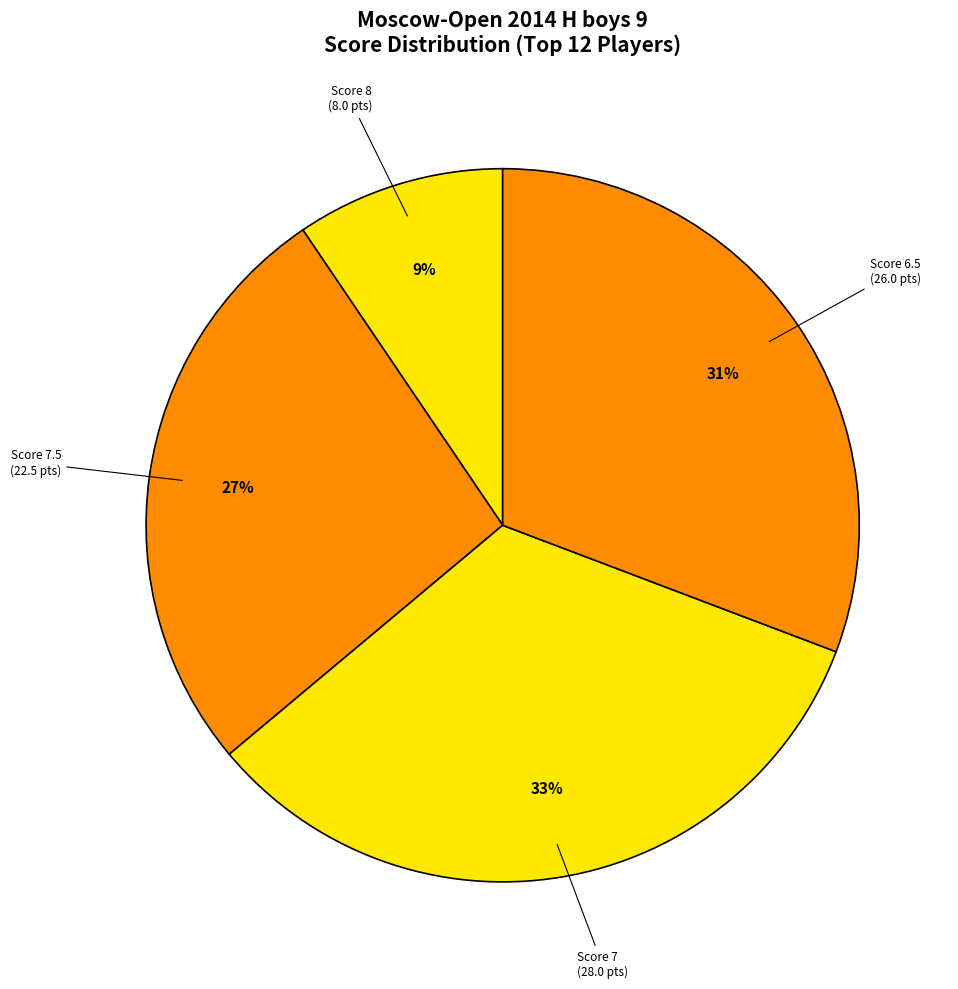

How many slices are in this pie chart?

4